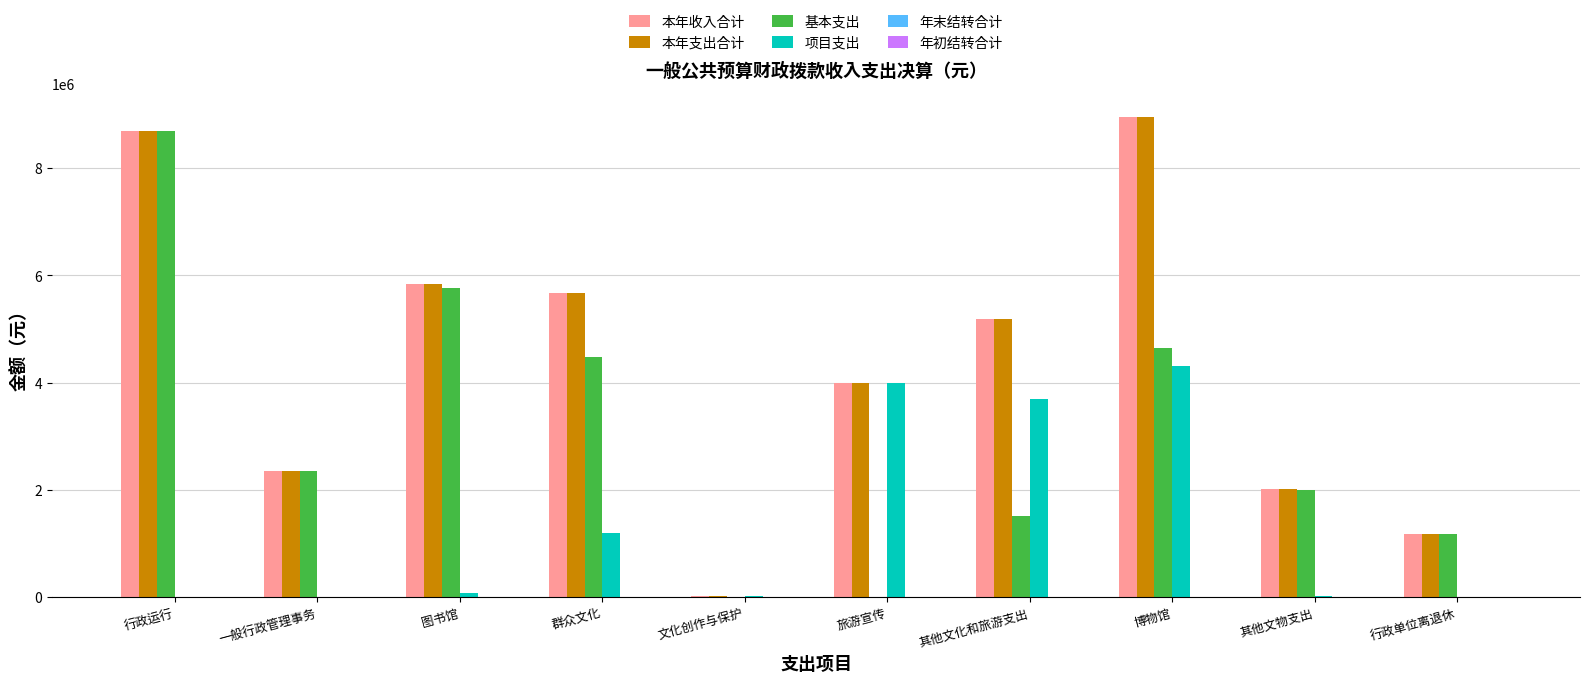

Does the chart contain stacked bars?

No